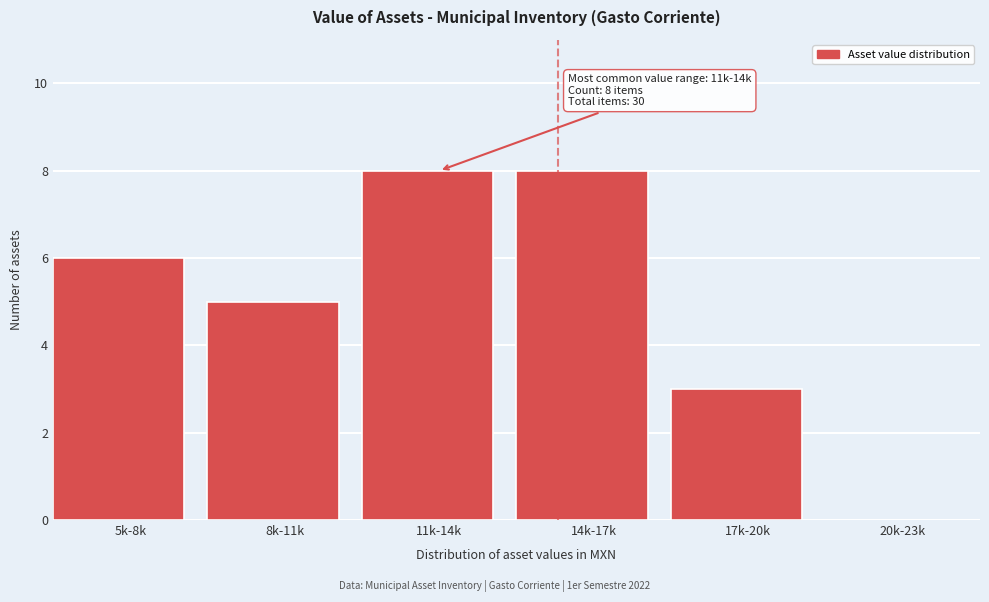

Reading left to right, list all the values displayed in this chart.

5k-8k=6	8k-11k=5	11k-14k=8	14k-17k=8	17k-20k=3	20k-23k=0